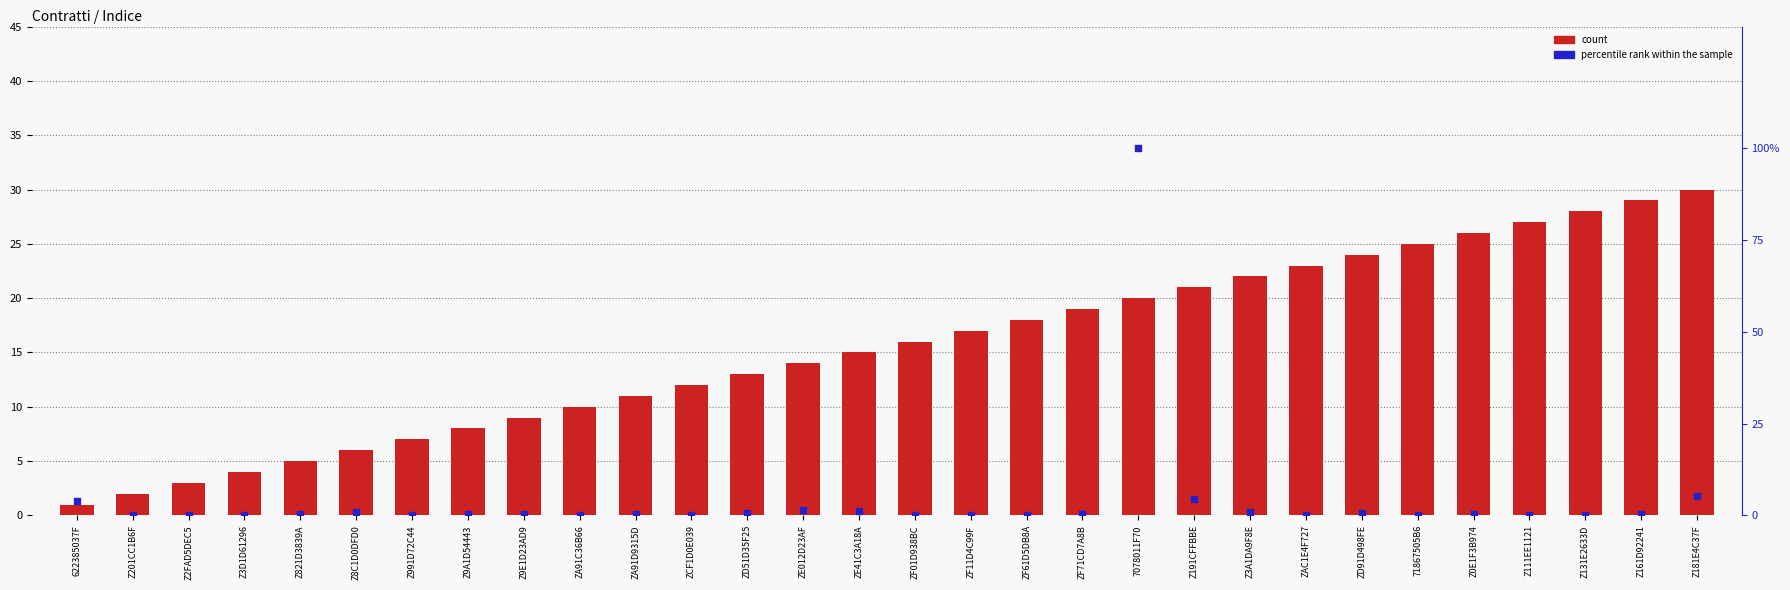

At which category is the sum across all series the highest?

7078011F70